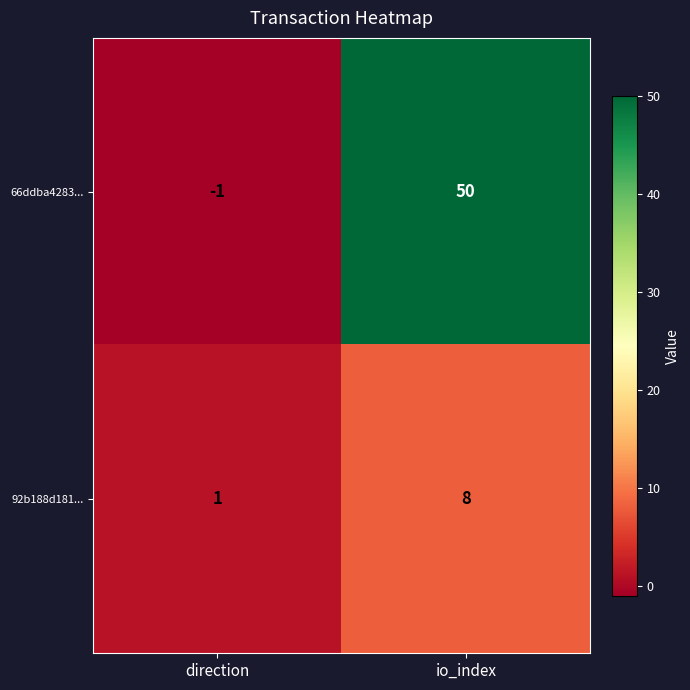

Reading left to right, list all the values displayed in this chart.

66ddba4283...: -1	50
92b188d181...: 1	8